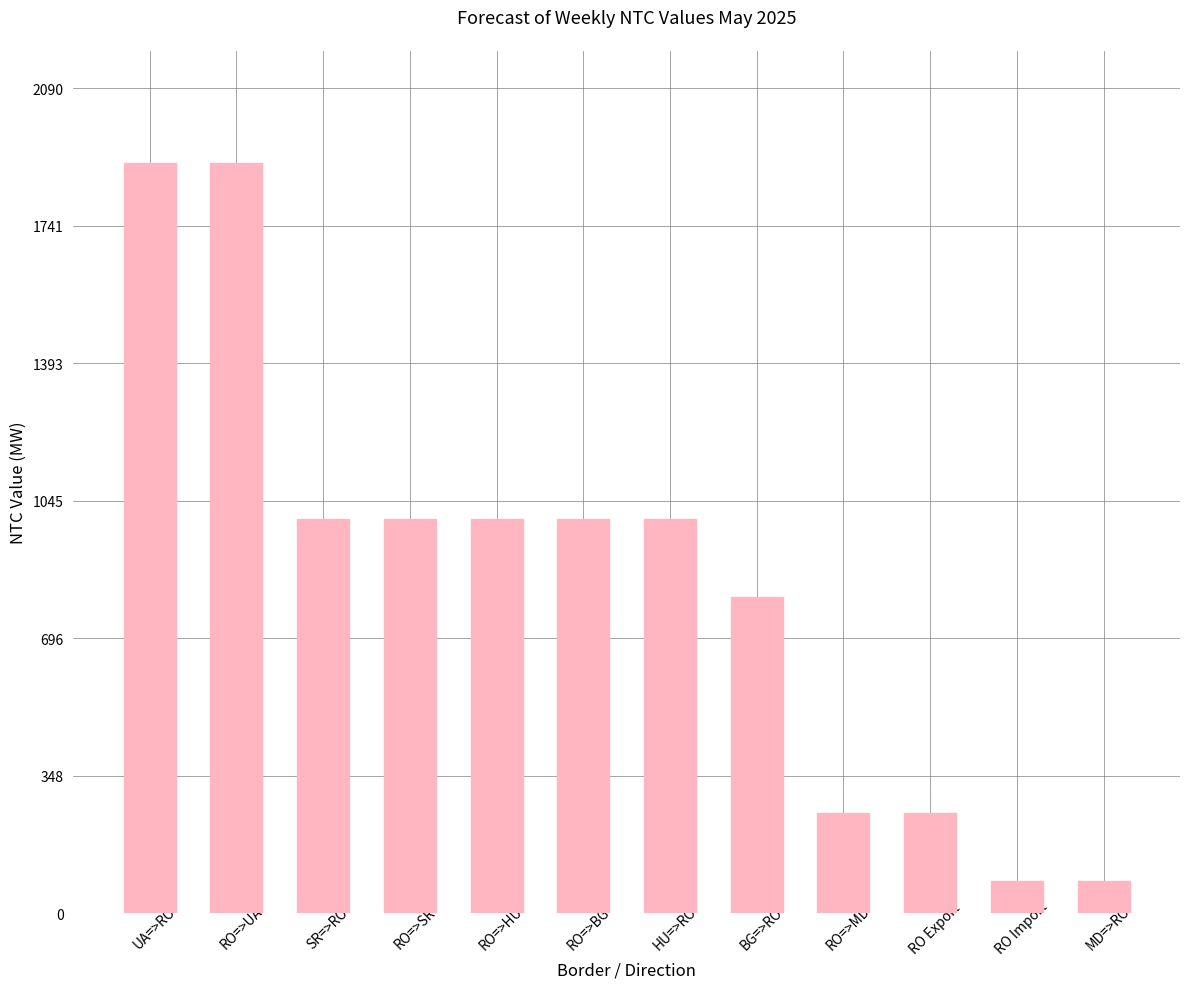

What is the sum of the values at RO=>HU and RO=>SR?

2000